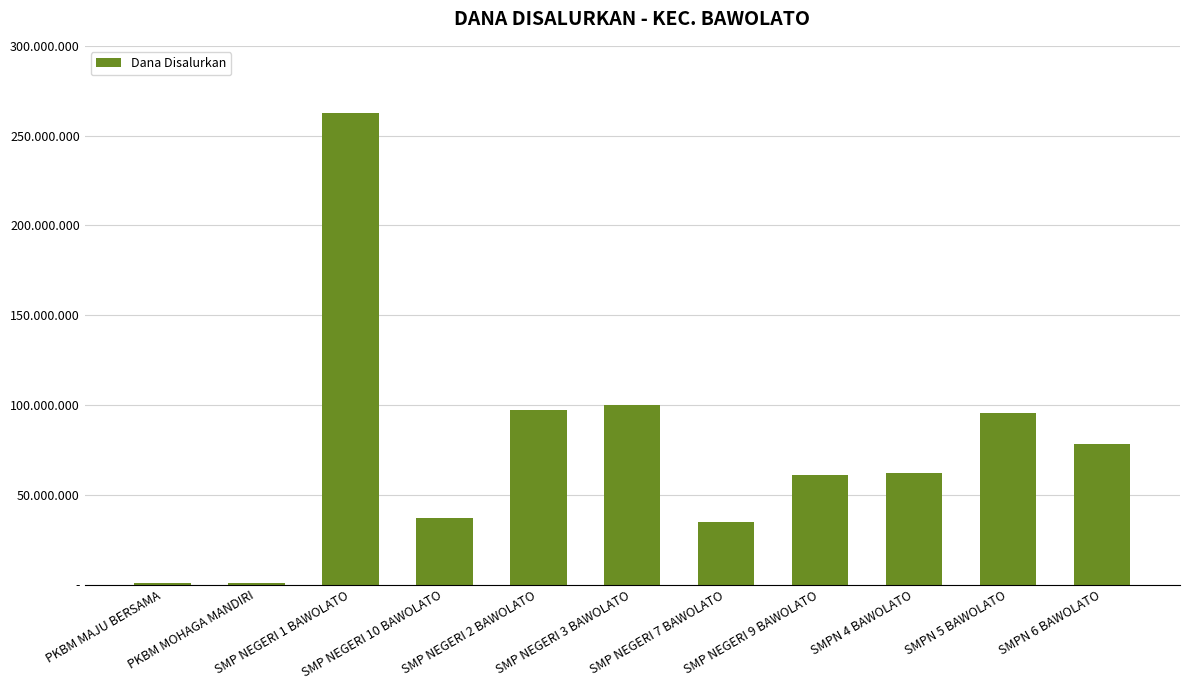

Which has a higher value, PKBM MOHAGA MANDIRI or SMPN 4 BAWOLATO?

SMPN 4 BAWOLATO